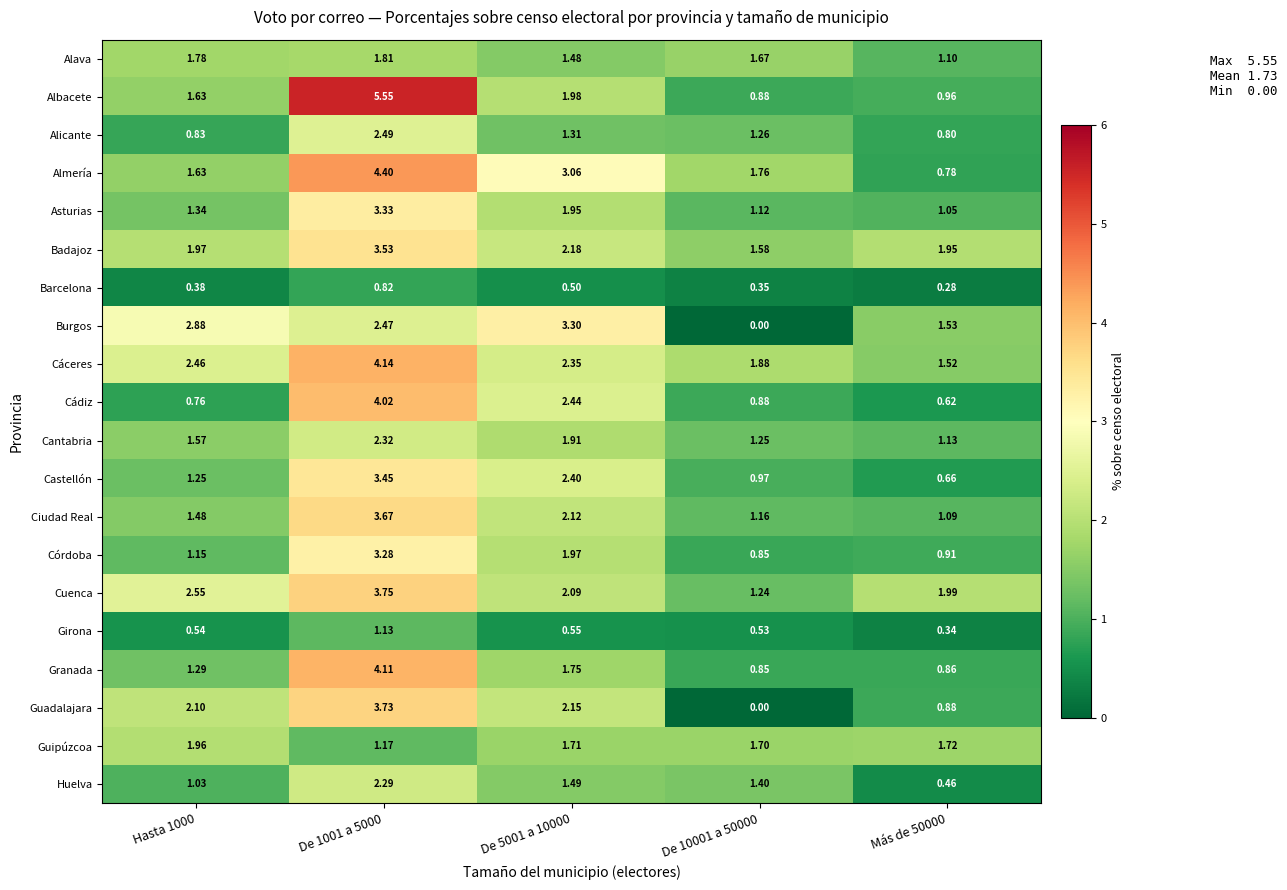

At which category is the sum across all series the highest?

De 1001 a 5000